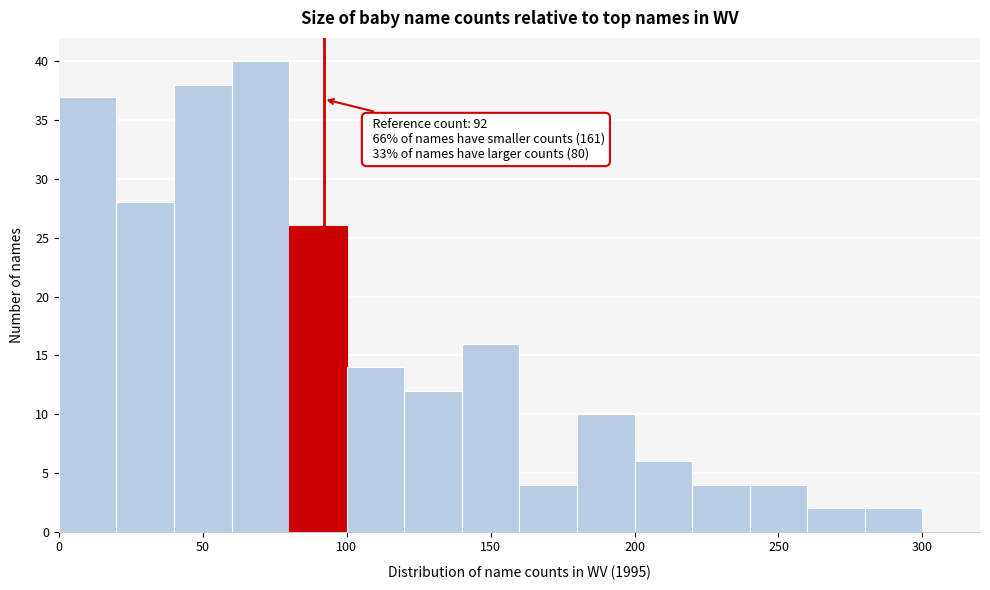

Which range on the x-axis has the tallest bar?

60 to 80